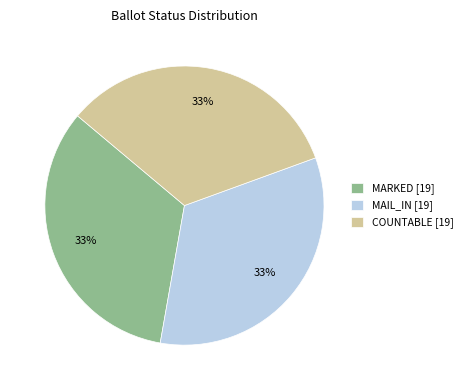

How many segments does this pie chart have?

3